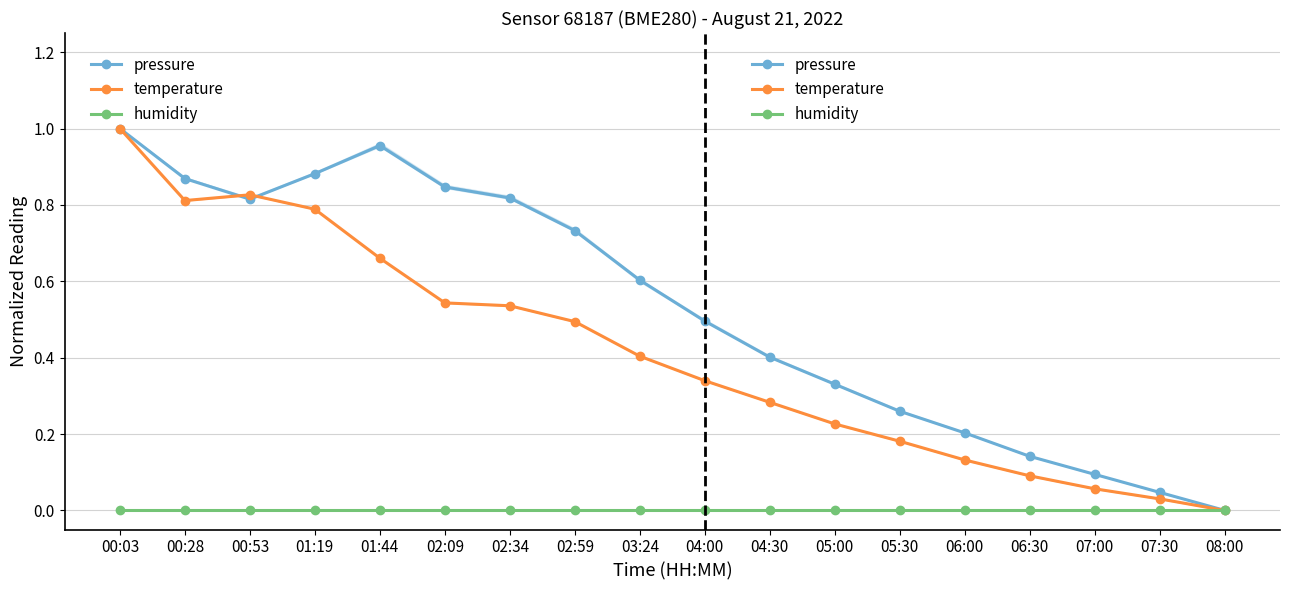

Between 00:53 and 03:24, which is larger?

00:53